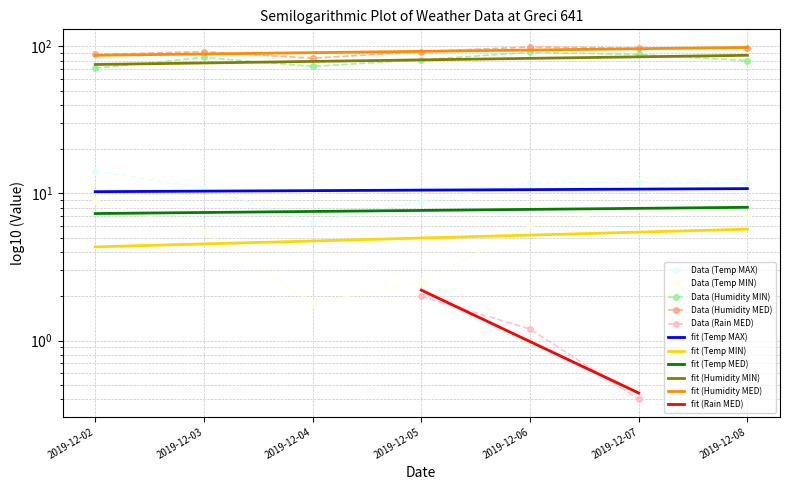

True or false: Temp MAX and Temp MIN cross at least once.

False